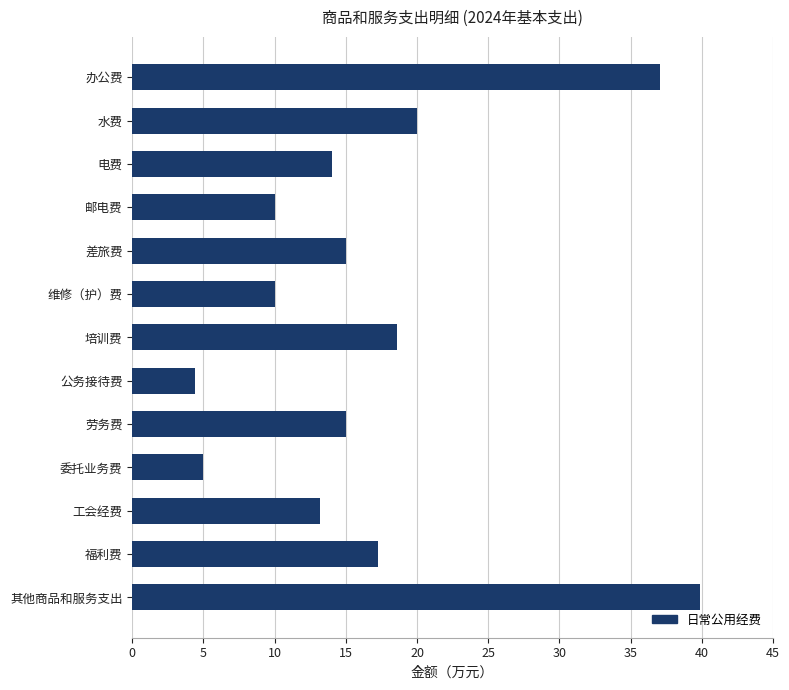

What is the minimum value shown in the chart?

4.4